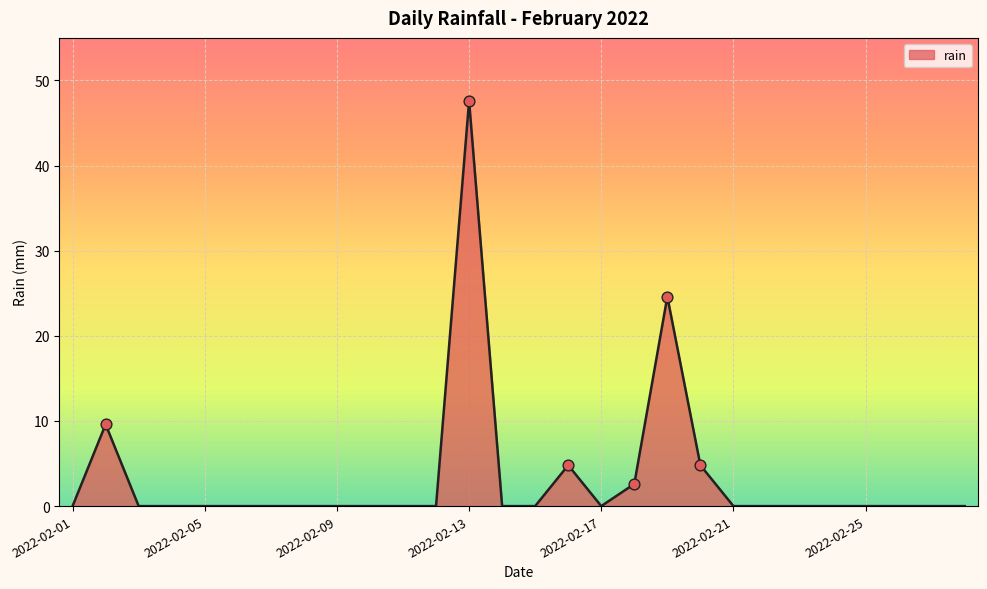

What is the difference between the maximum and minimum values?

47.6